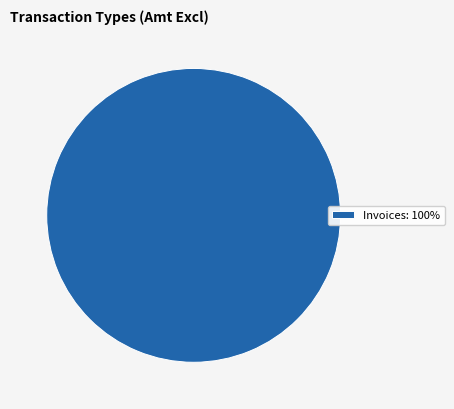

The Invoices: 100% slice represents 87% of the pie. True or false?

False